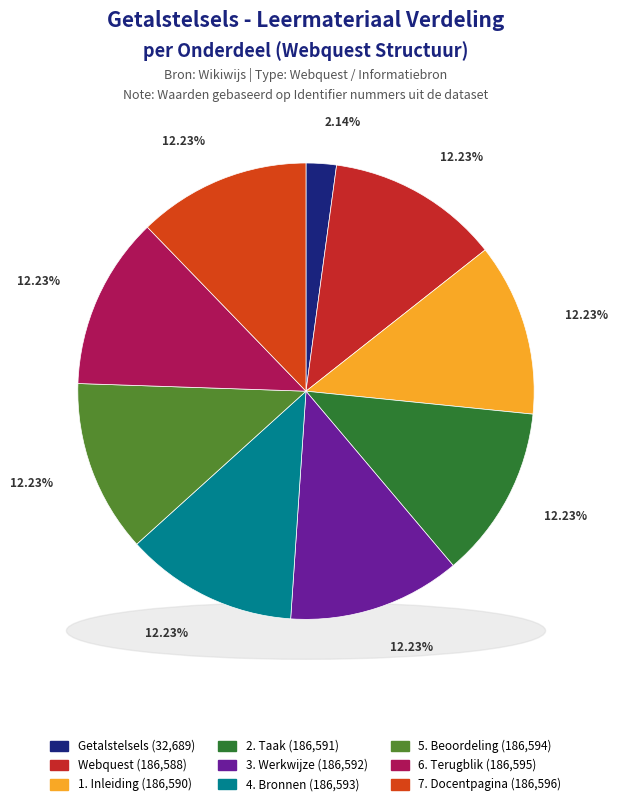

Which slice is the largest?

7. Docentpagina